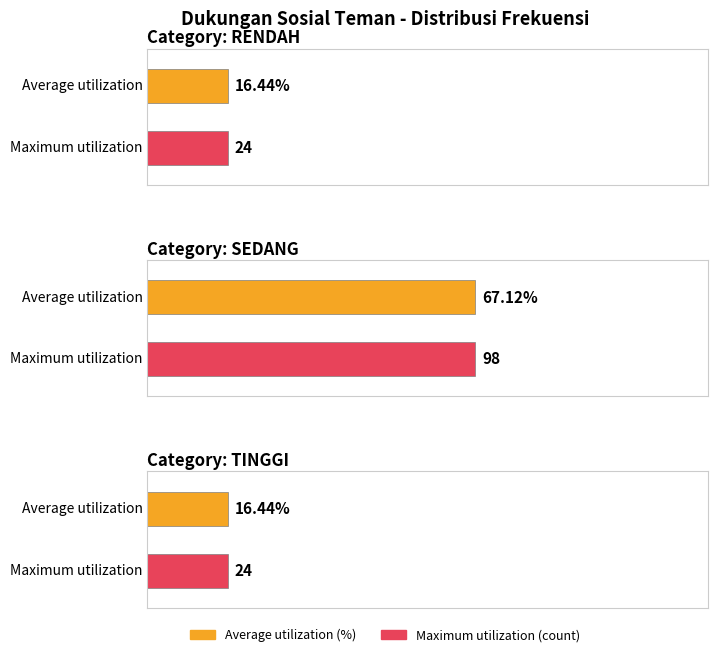

Reading left to right, transcribe all the data shown in this chart.

Average utilization: RENDAH=16.4	SEDANG=67.1	TINGGI=16.4
Maximum utilization: RENDAH=24.0	SEDANG=98.0	TINGGI=24.0